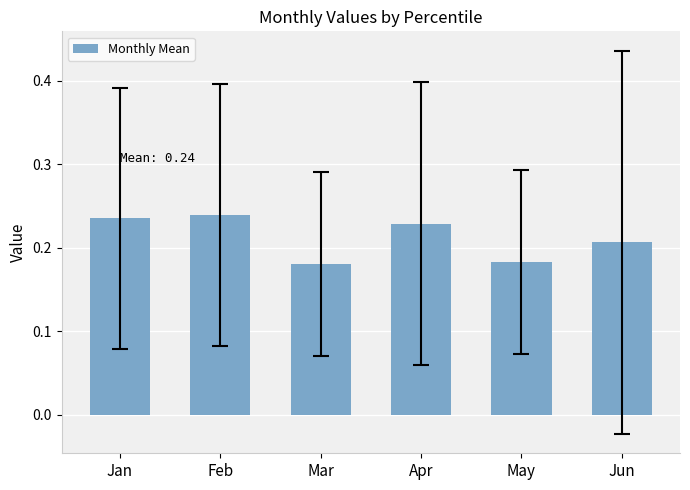

Is it true that the value at May is 0.1?

False